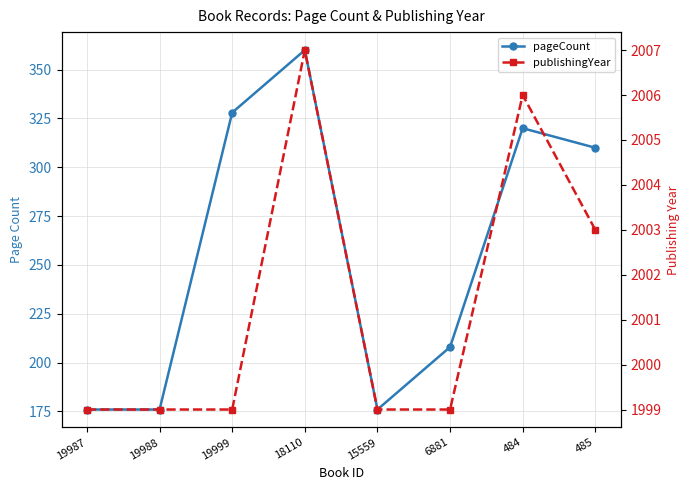

At which label is publishingYear closest to 2003?

485